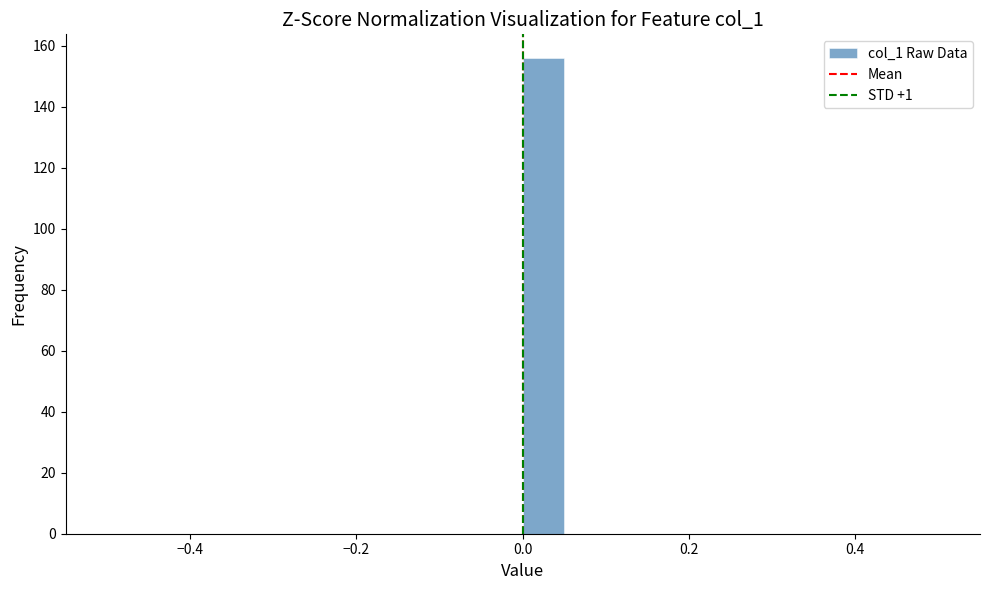

Read against the x-axis, roughly where is the centre of the tallest bar?

0.02